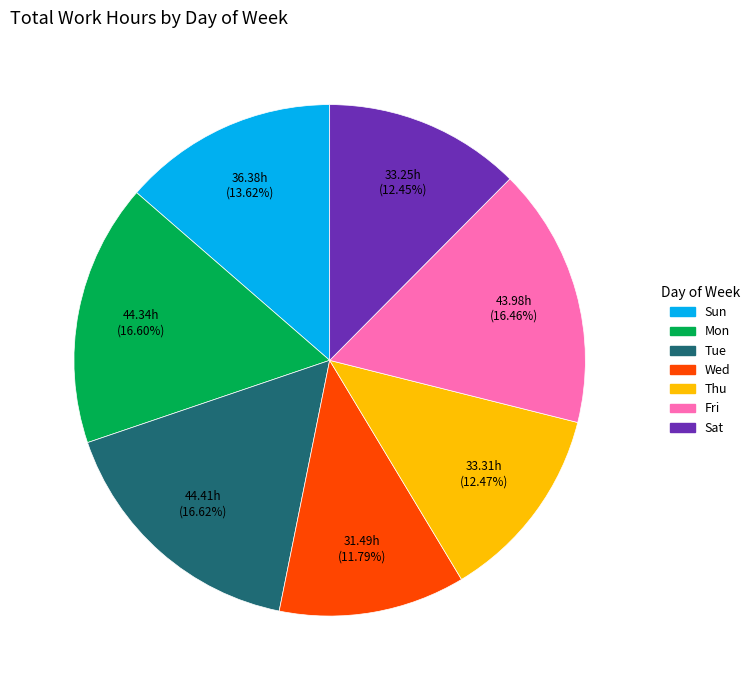

Does any single category account for the majority?

No